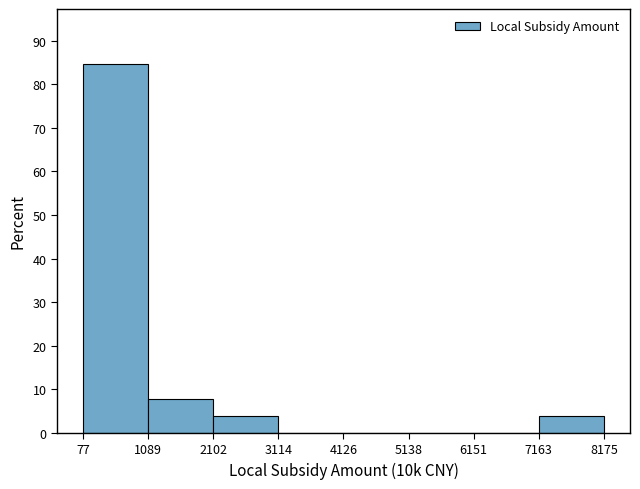

How tall is the bar that spans 7163 to 8175 on the x-axis? The values are not printed on the chart, so give them approximately, as read against the axis.

4